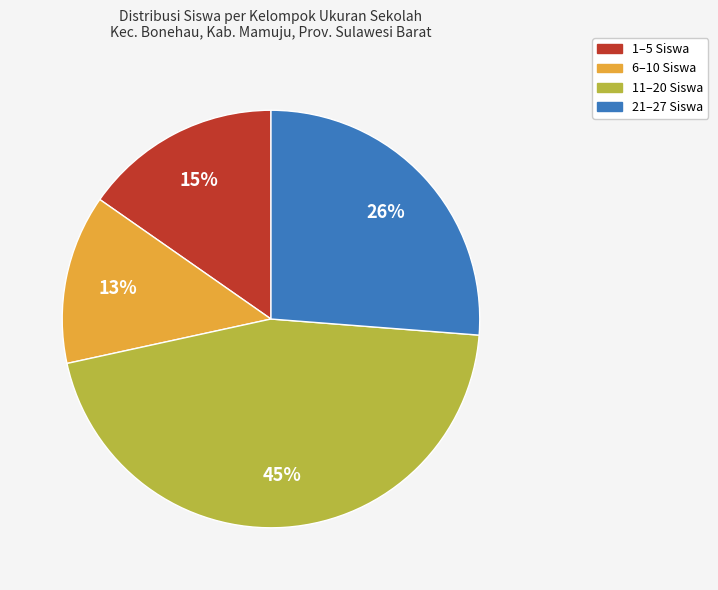

Which category has the smallest portion of the pie?

6–10 Siswa